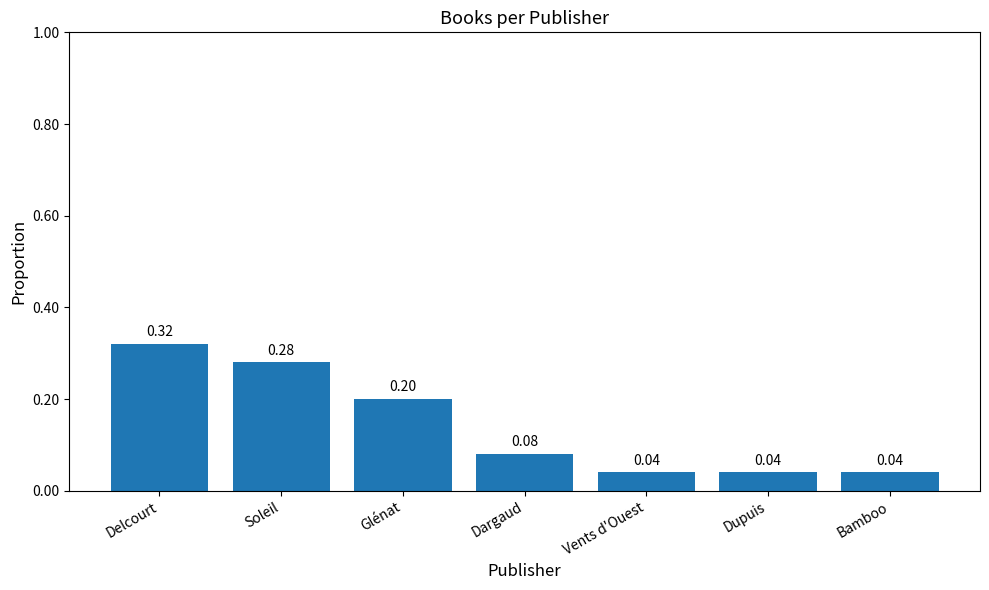

What is the sum of all values?

1.0